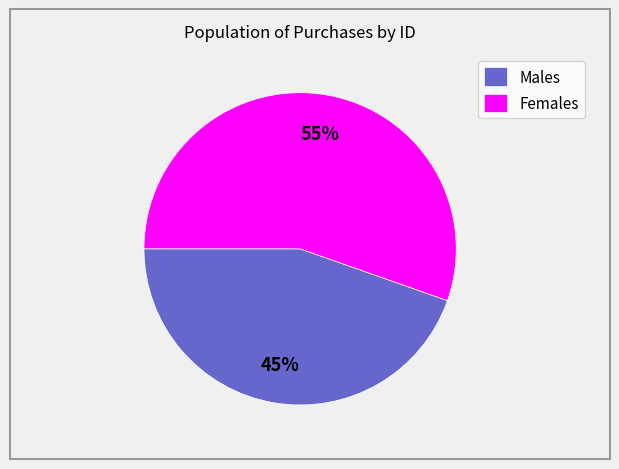

To the nearest percent, what is the combined percentage of Males and Females?

100%